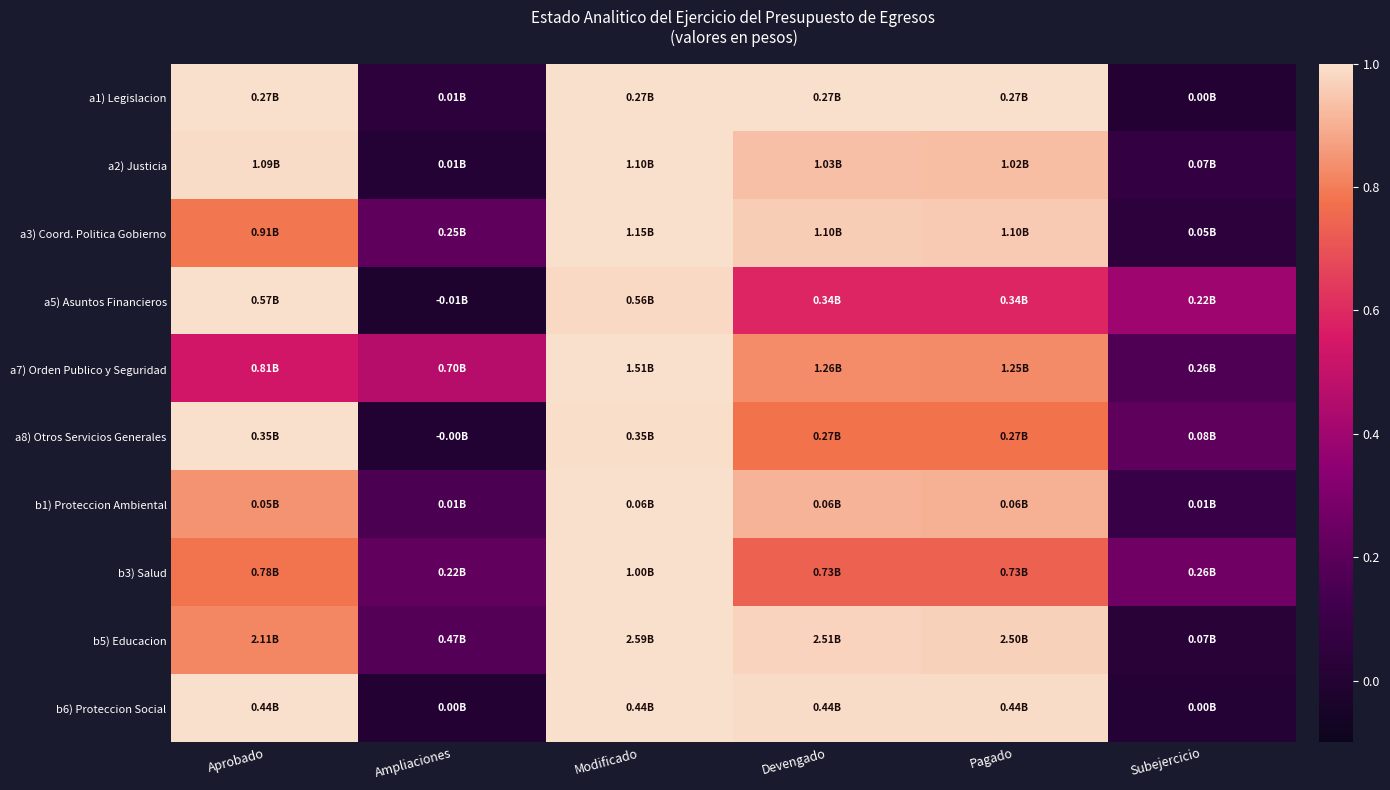

What is the maximum value shown in the chart?

1.0